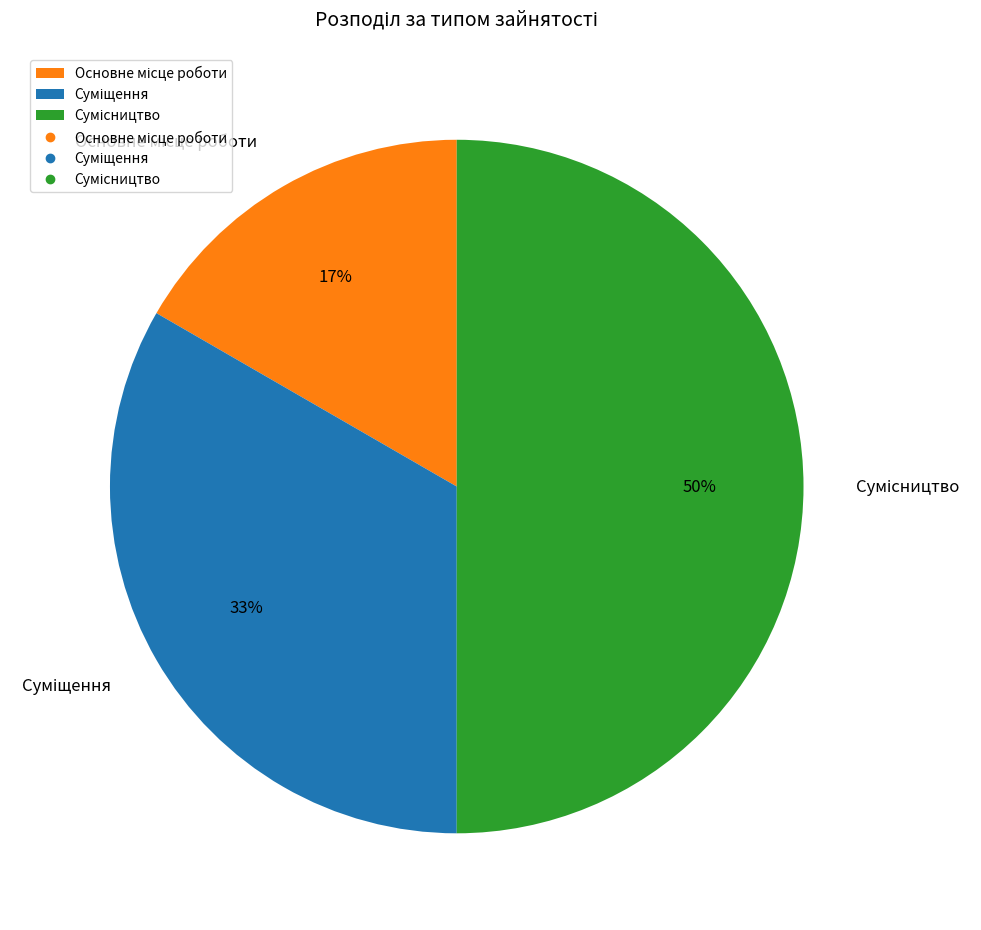

To the nearest percent, what is the difference between the largest and smallest slice percentages?

33%